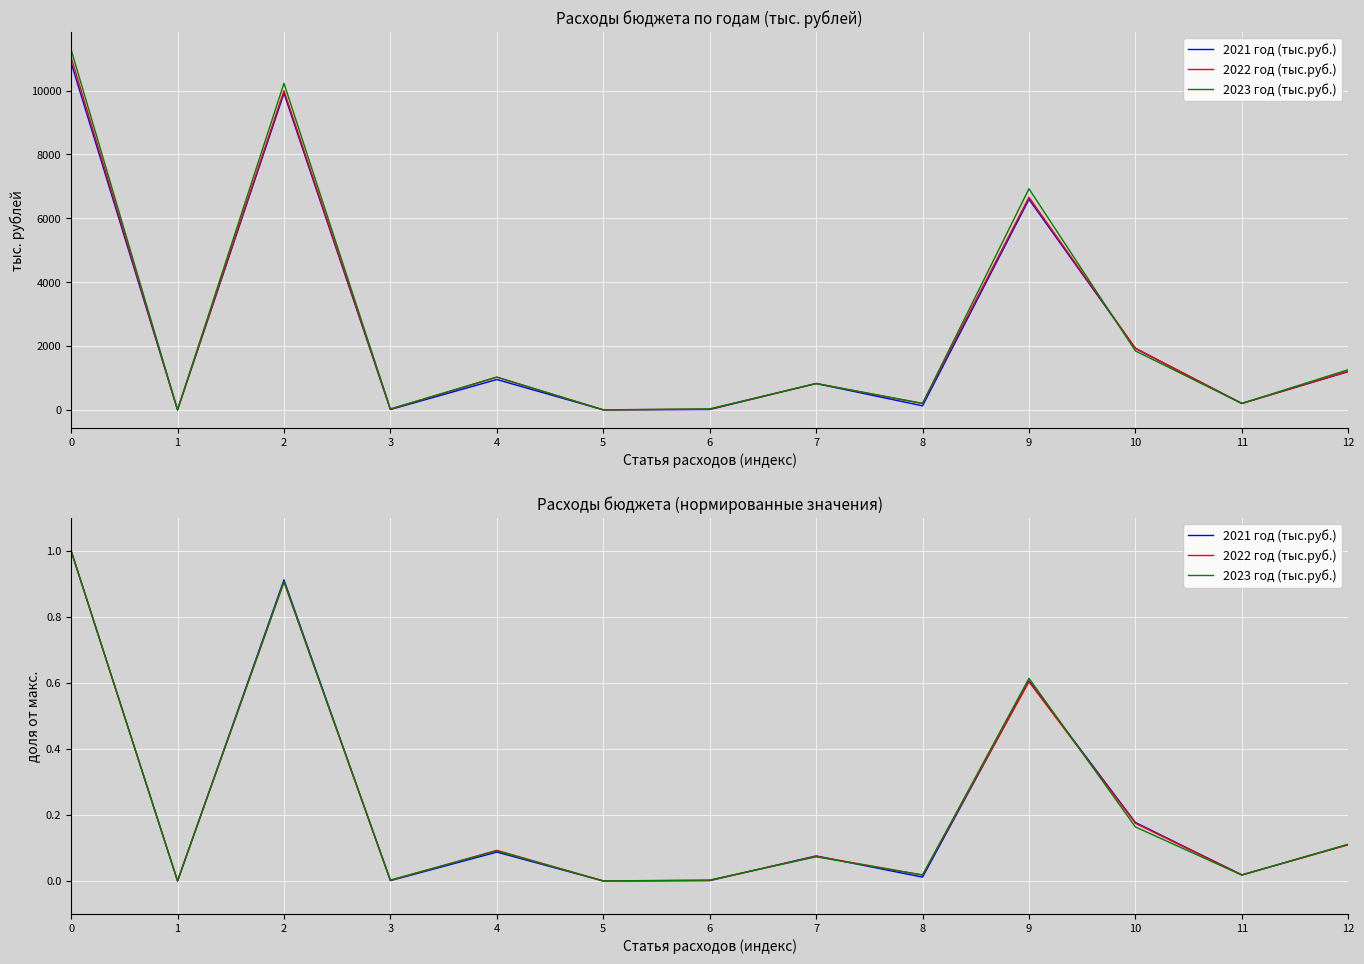

What are all the series names shown in the legend?

2021 год (тыс.руб.), 2022 год (тыс.руб.), 2023 год (тыс.руб.)